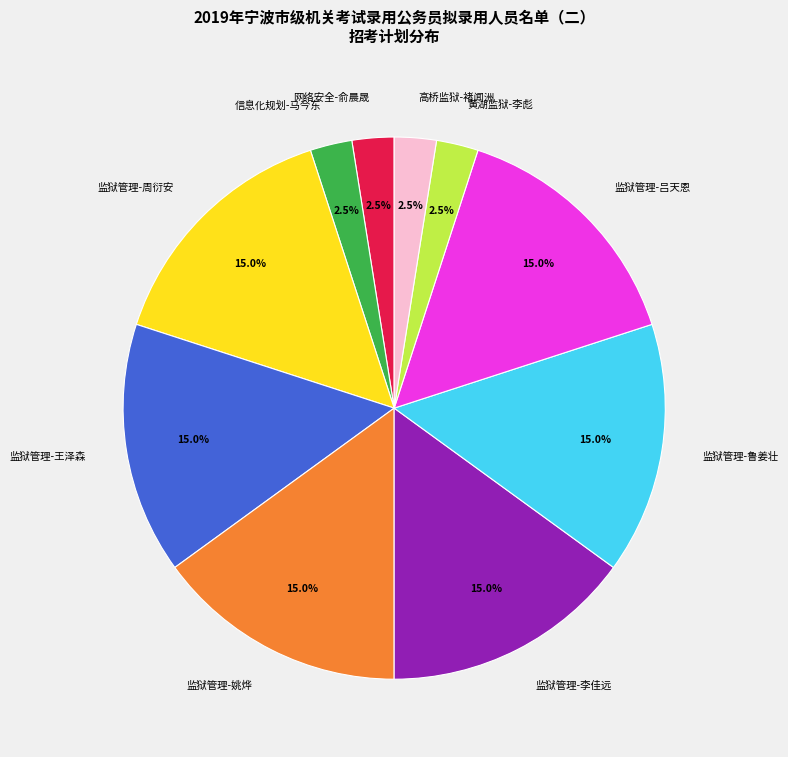

Does 监狱管理-李佳远 represent more than half of the total?

No